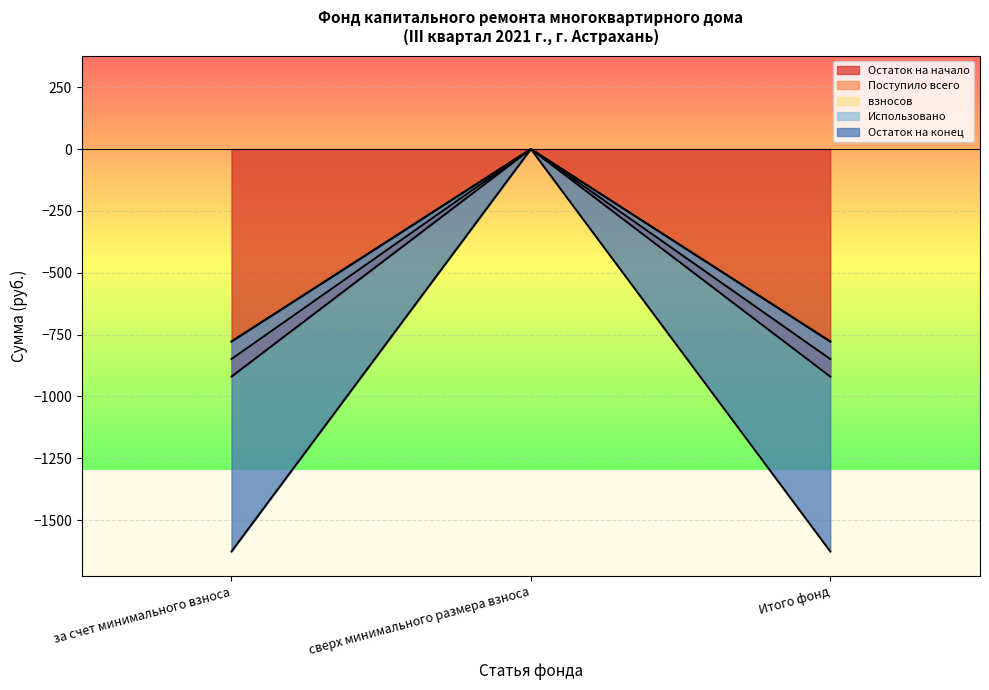

Which label corresponds to the largest value in the chart?

сверх минимального размера взноса